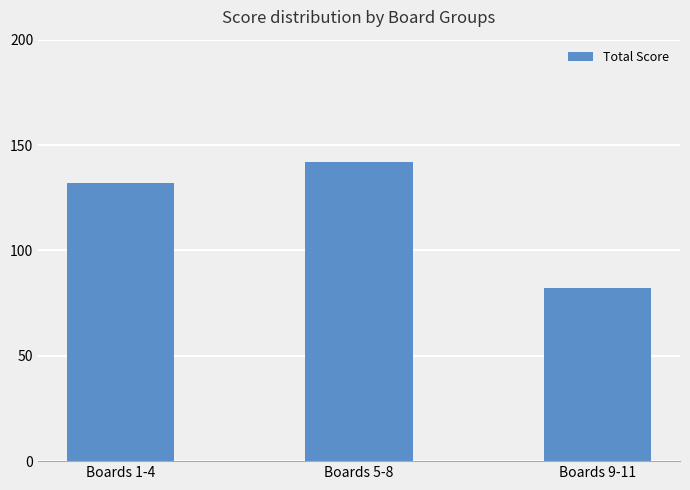

What is the greatest value displayed?

142